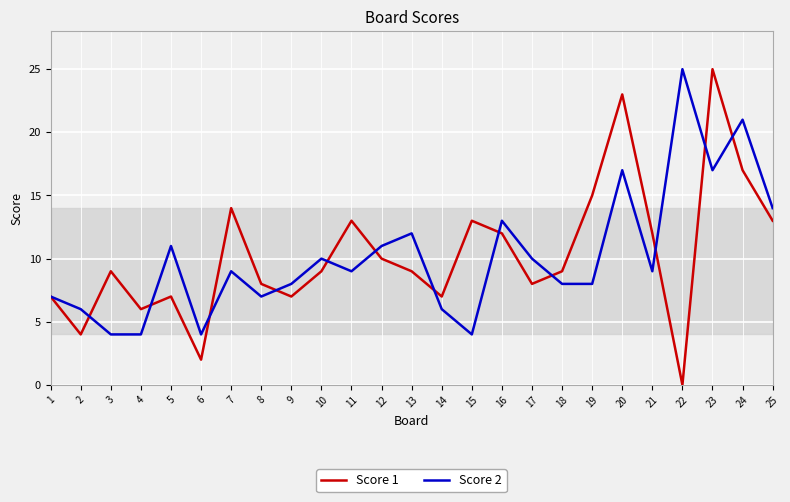

True or false: Score 2 and Score 1 cross at least once.

True